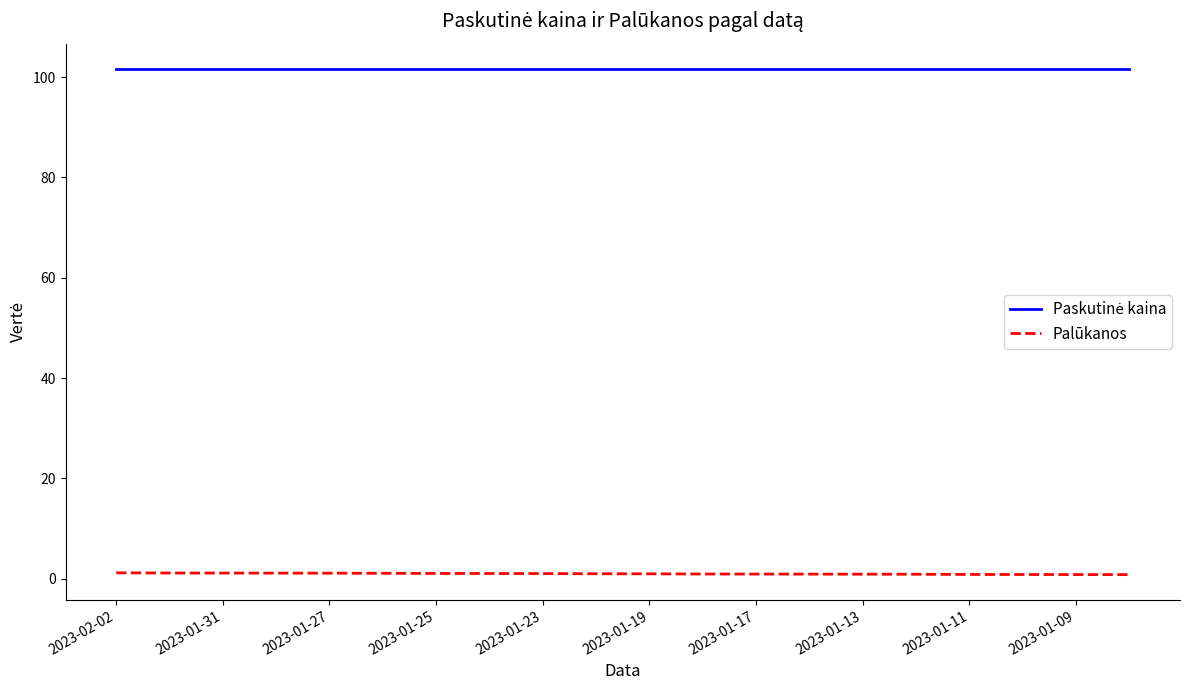

What is the greatest value displayed?

101.6